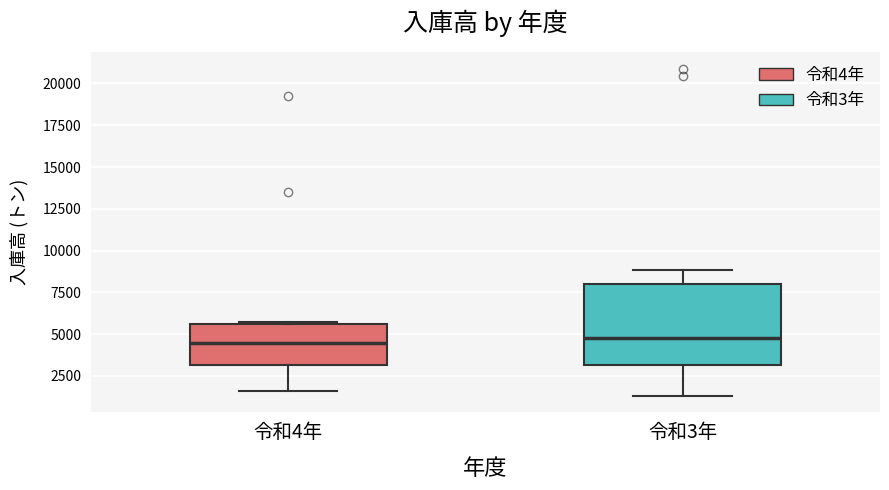

Where is the upper edge of the box for 令和3年 on the y-axis? The values are not printed on the chart, so give them approximately, as read against the axis.

8000